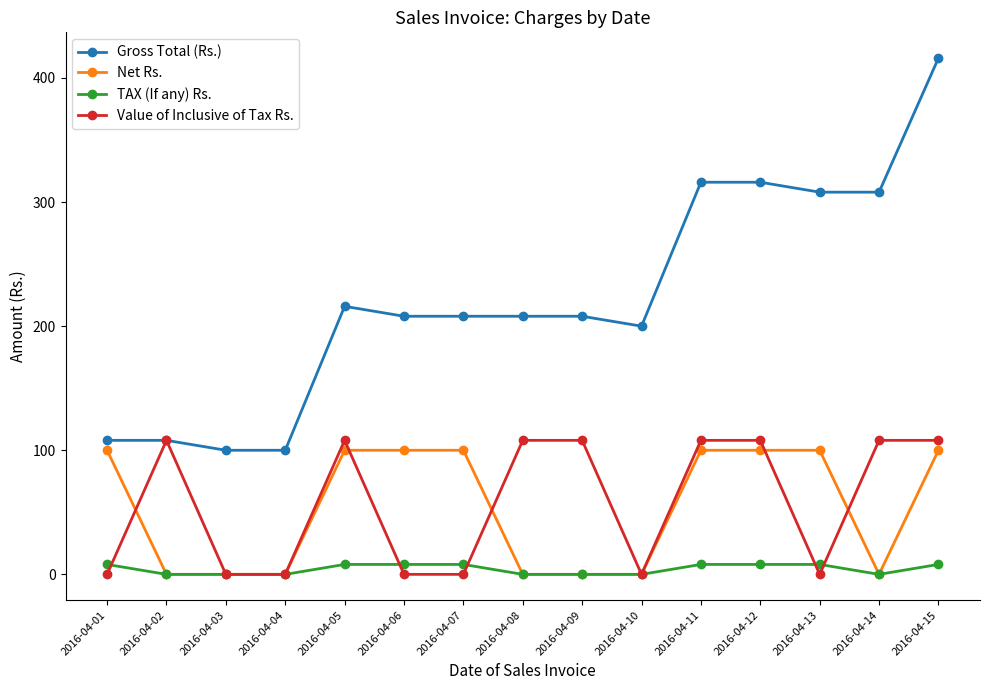

The value of Net Rs. at 2016-04-02 is 0. True or false?

True